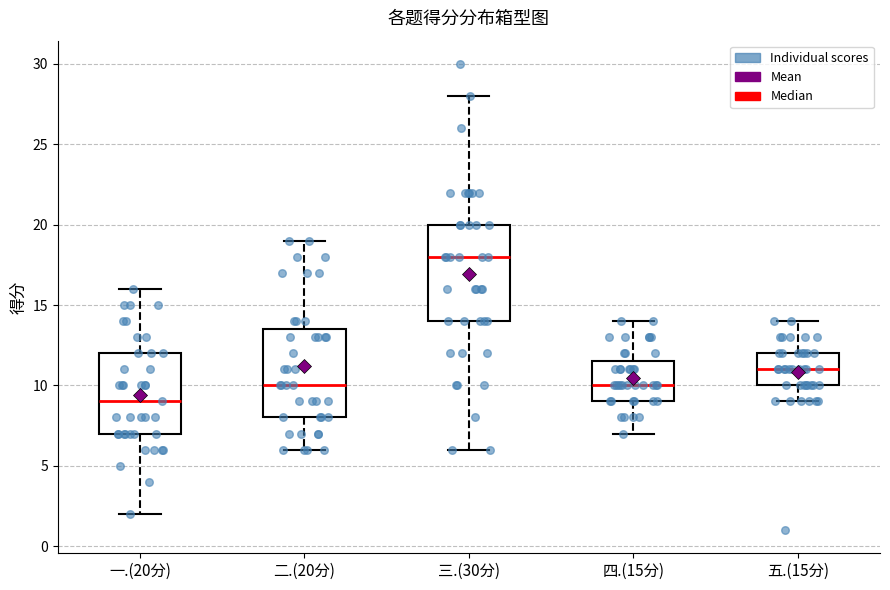

Which box's median line is the lowest?

一.(20分)